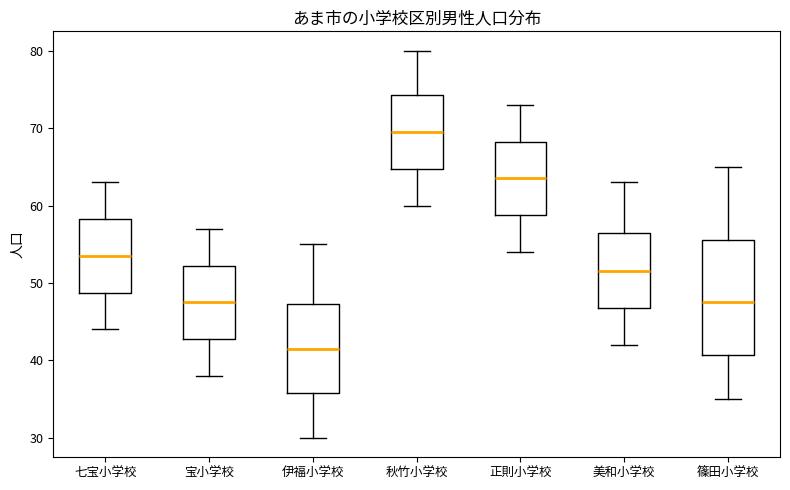

Where does the median line of the box for 七宝小学校 sit on the y-axis? The values are not printed on the chart, so give them approximately, as read against the axis.

54